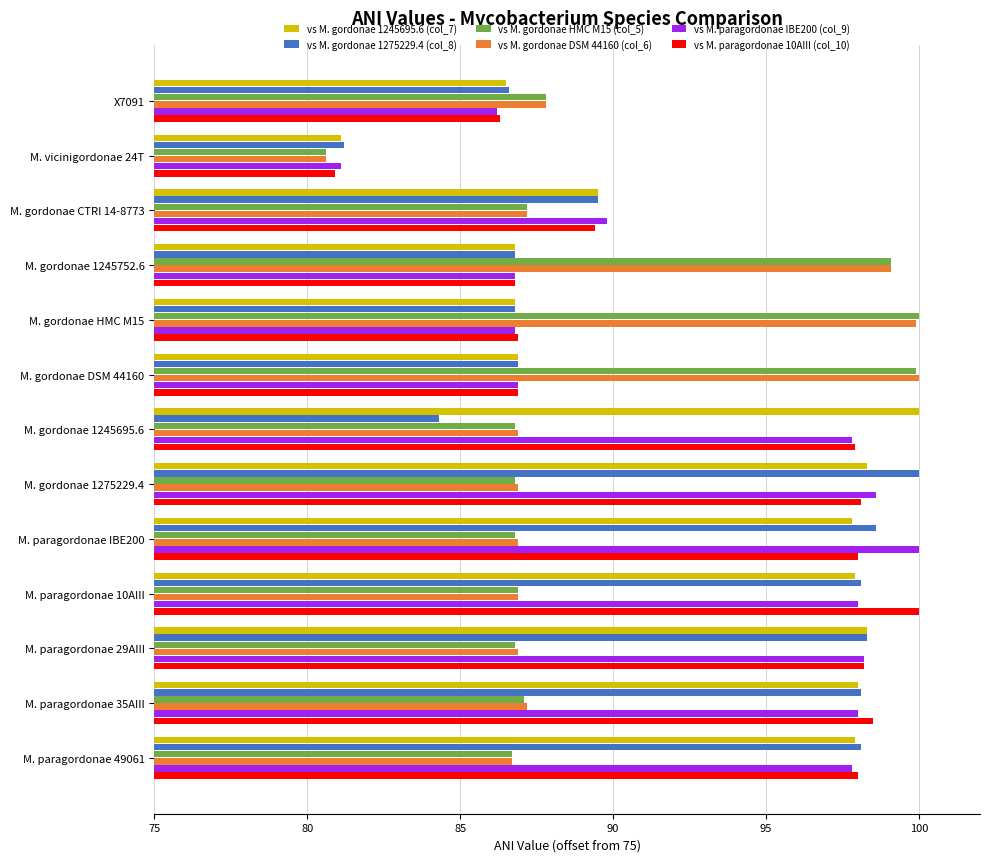

What are all the series names shown in the legend?

vs M. gordonae 1245695.6 (col_7), vs M. gordonae 1275229.4 (col_8), vs M. gordonae HMC M15 (col_5), vs M. gordonae DSM 44160 (col_6), vs M. paragordonae IBE200 (col_9), vs M. paragordonae 10AIII (col_10)